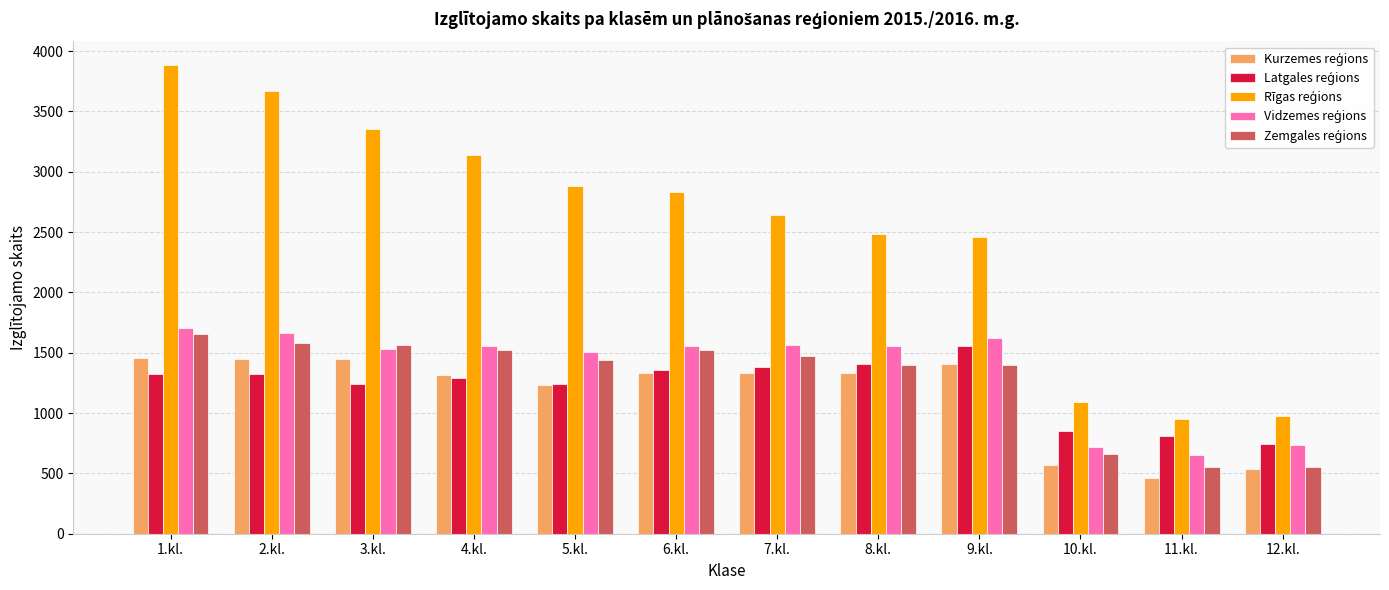

How many categories are shown in the chart?

12